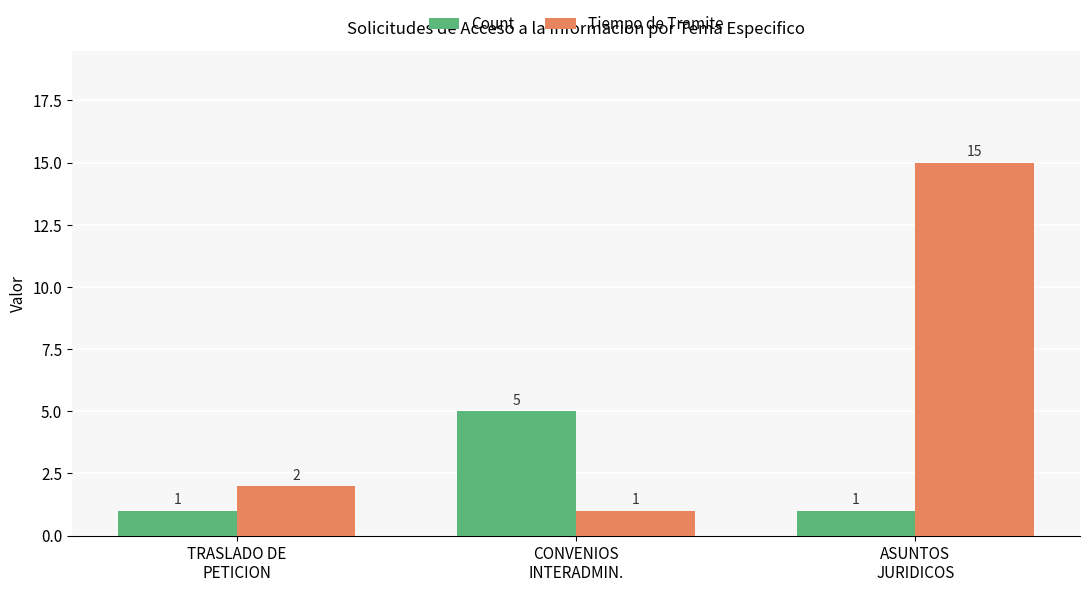

What is the sum of the Tiempo de Tramite values at ASUNTOS
JURIDICOS and CONVENIOS
INTERADMIN.?

16